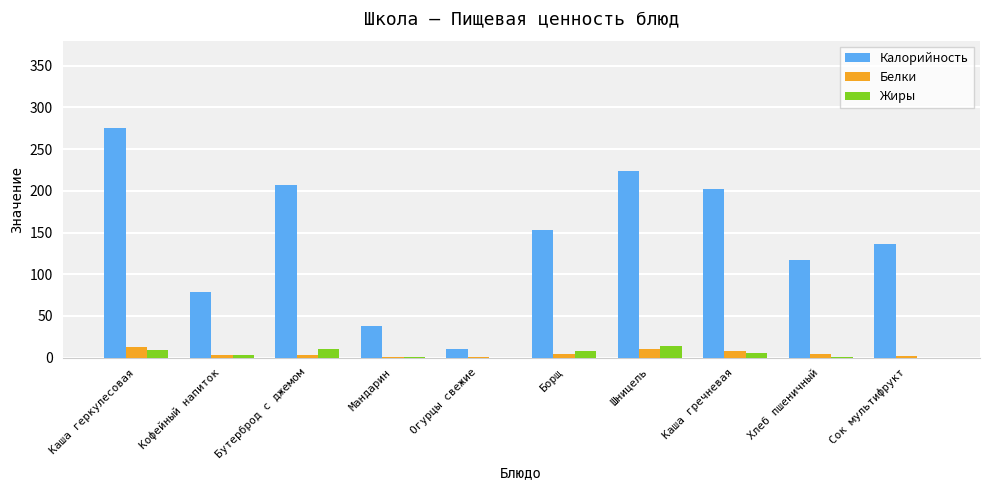

Is it true that Калорийность equals 190.9 at Хлеб пшеничный?

False